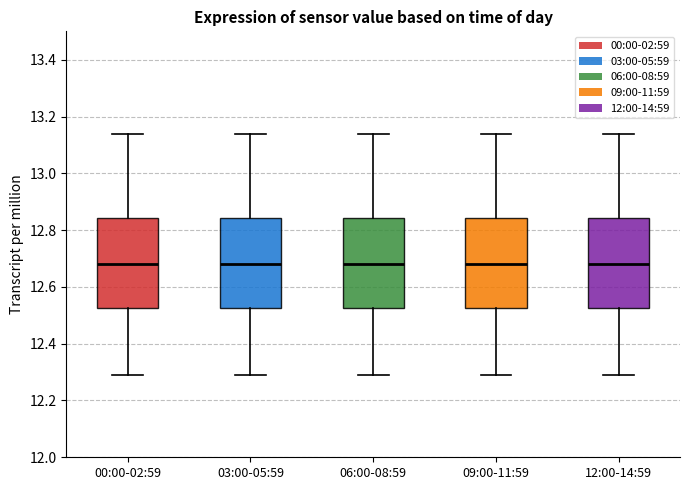

Reading left to right, transcribe this box plot: for each box, give where its median line is, the range the box spans, and where its two whiskers end, as read against the y-axis. The values are not printed on the chart, so give them approximately, as read against the axis.

00:00-02:59: median 12.68, box 12.52 to 12.84, whiskers 12.30 to 13.14
03:00-05:59: median 12.68, box 12.52 to 12.84, whiskers 12.30 to 13.14
06:00-08:59: median 12.68, box 12.52 to 12.84, whiskers 12.30 to 13.14
09:00-11:59: median 12.68, box 12.52 to 12.84, whiskers 12.30 to 13.14
12:00-14:59: median 12.68, box 12.52 to 12.84, whiskers 12.30 to 13.14